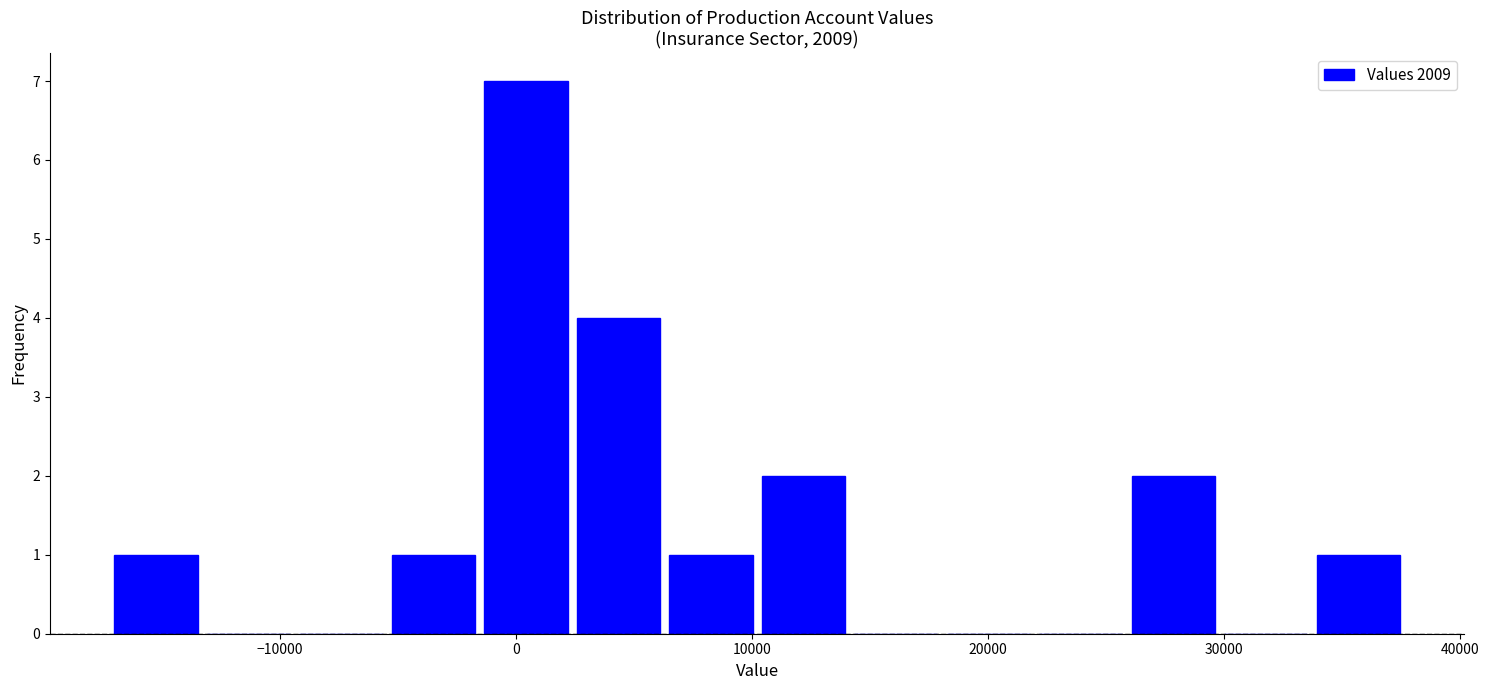

Around what value on the x-axis is the tallest bar? Give the approximate position of its centre, as read against the axis.

0